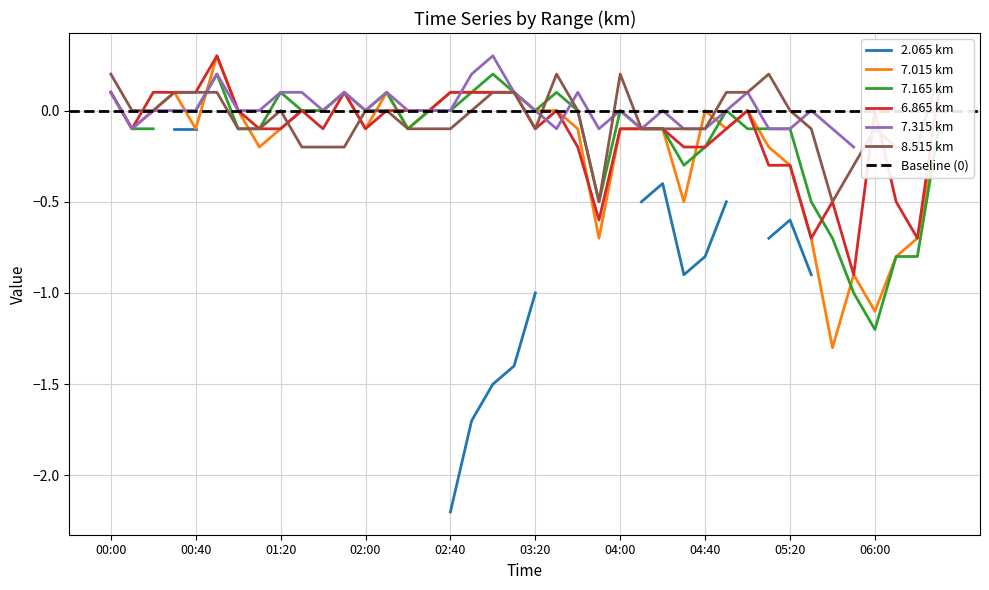

Between 06:10 and 05:00, which is larger?

05:00